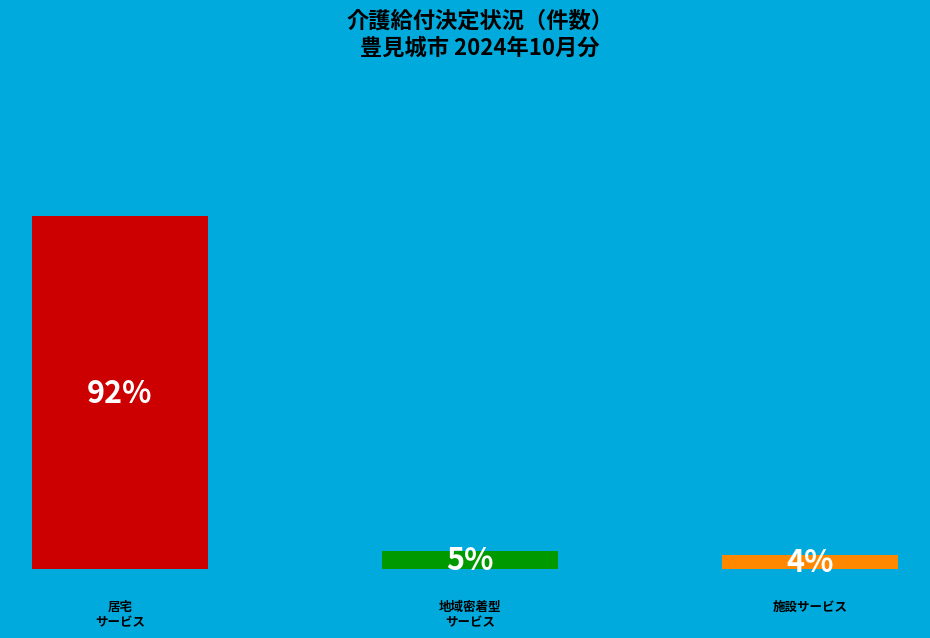

What is the smallest slice in the pie chart?

施設サービス